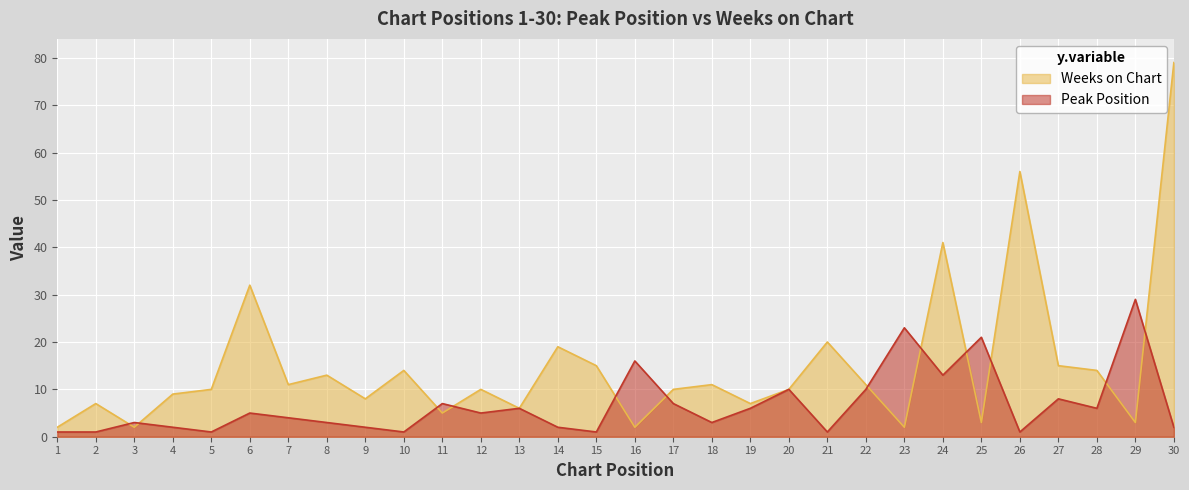

How many lines are shown in the chart?

2